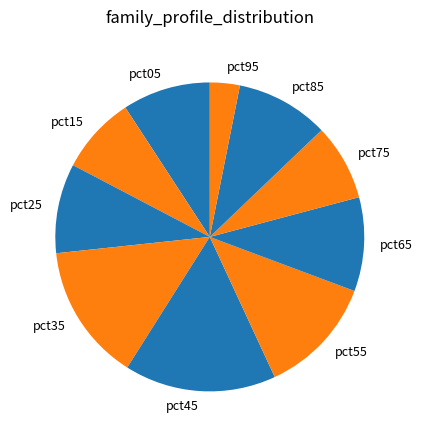

Which slice is the largest?

pct45